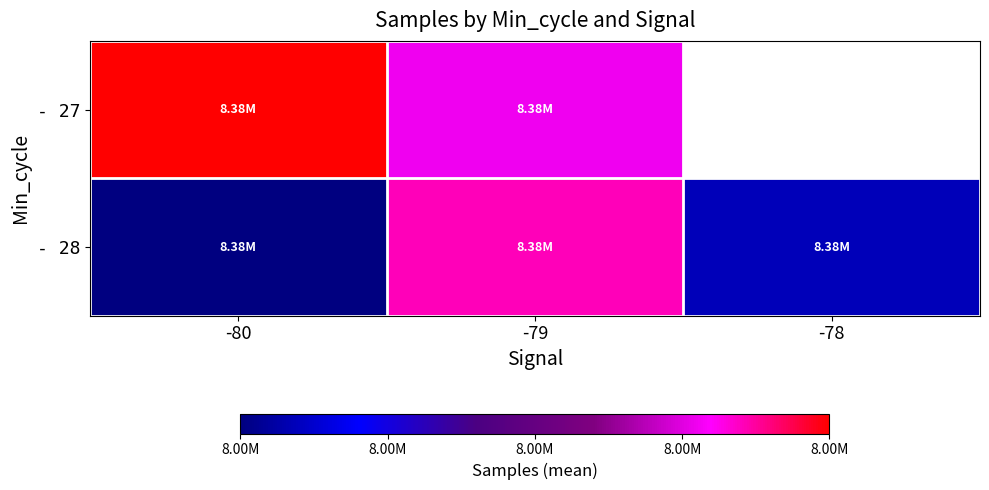

How many distinct data groups are displayed?

2